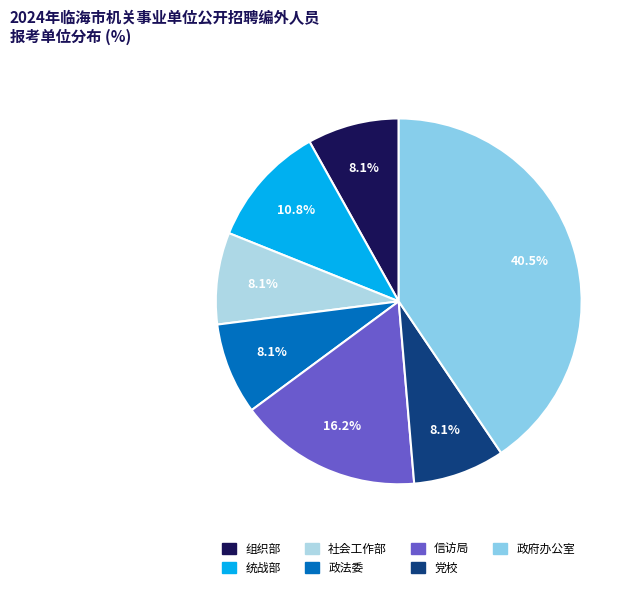

Which slice is the largest?

临海市人民政府办公室